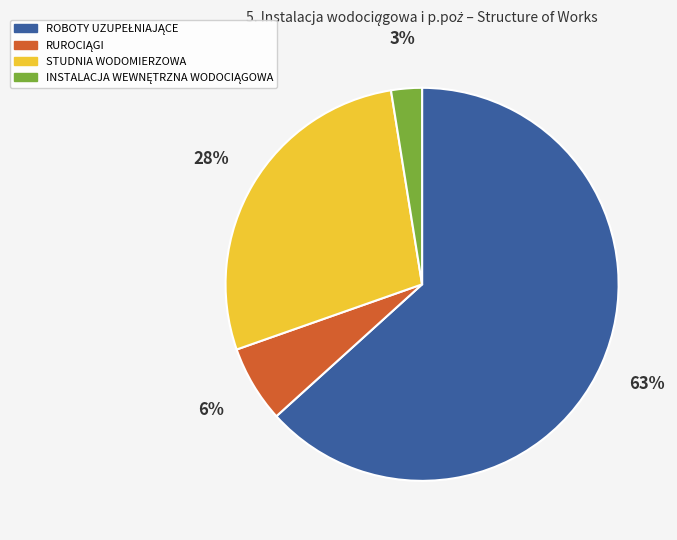

To the nearest percent, what is the average slice percentage?

25%